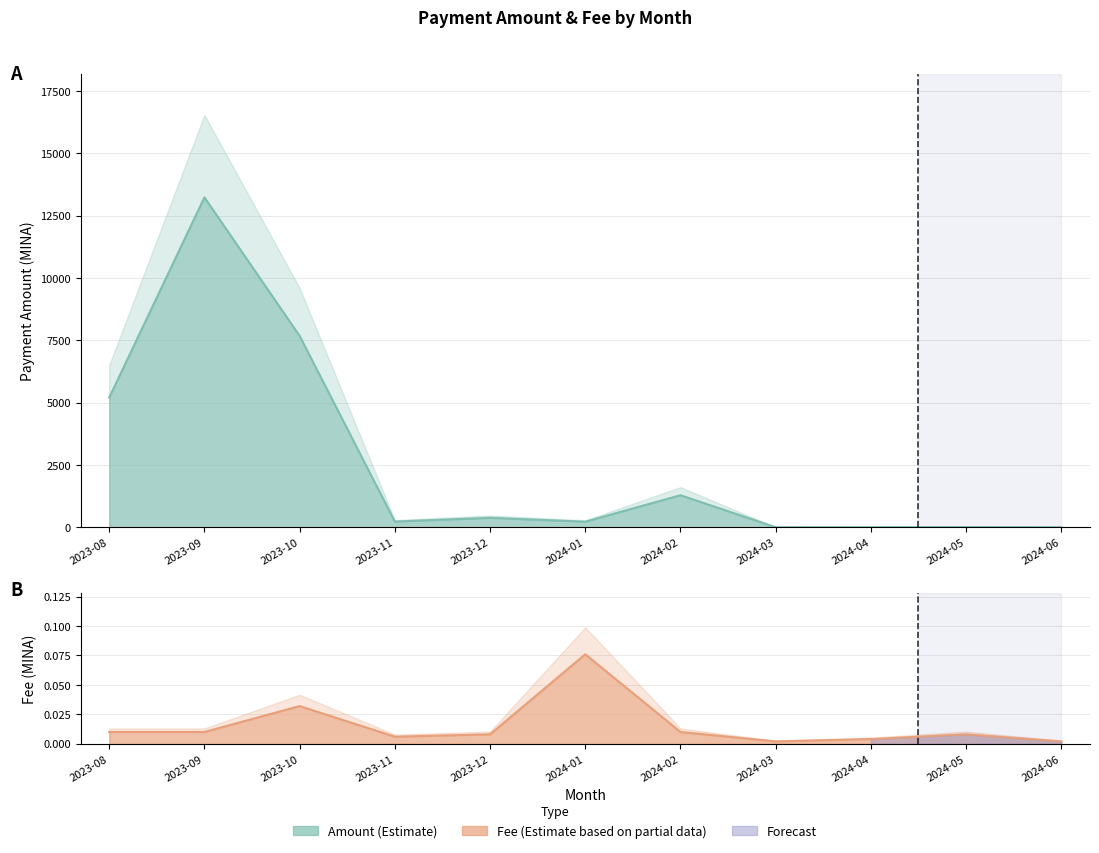

What is the sum of the Amount values at 2023-10 and 2024-01?

7900.0